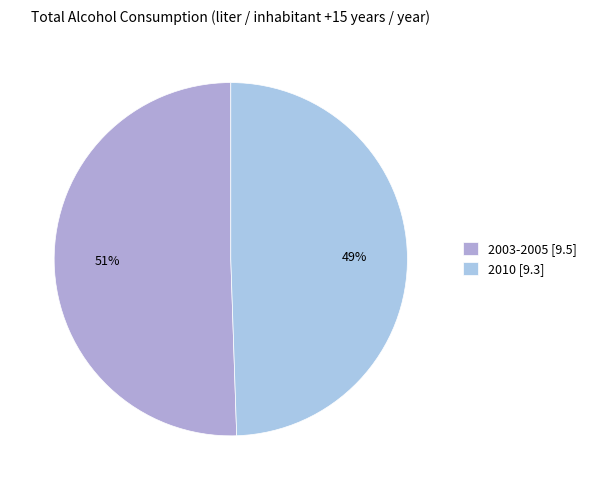

How many segments does this pie chart have?

2